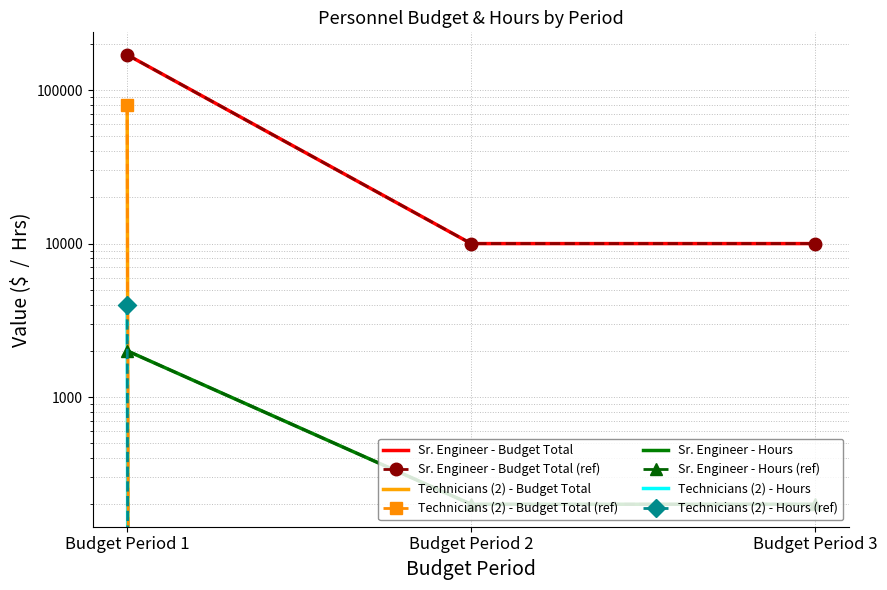

Reading left to right, transcribe all the data shown in this chart.

170000	10000	10000